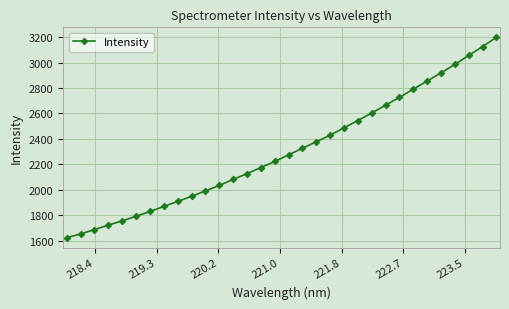

What is the greatest value displayed?

3197.9